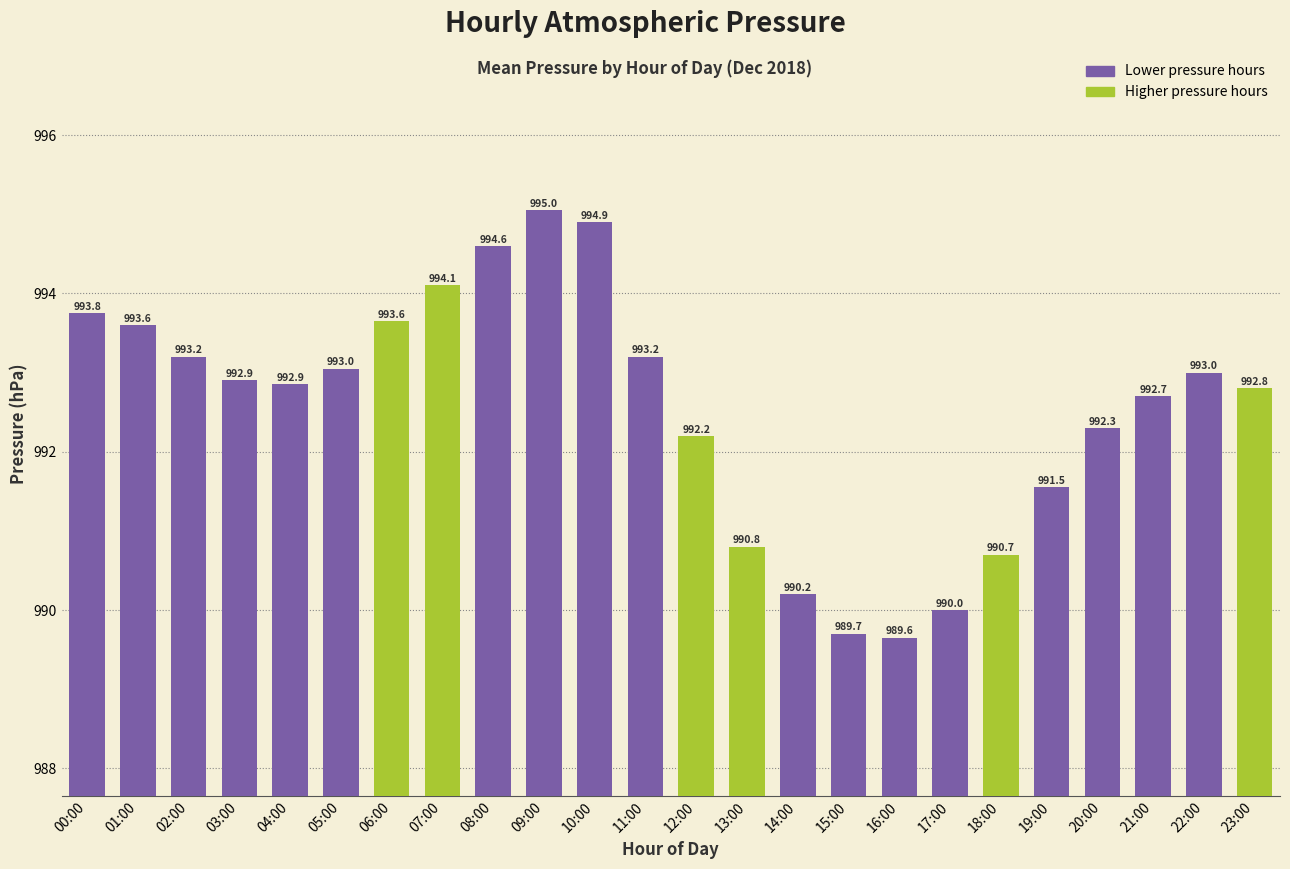

What value does the data have at 14:00?

990.2